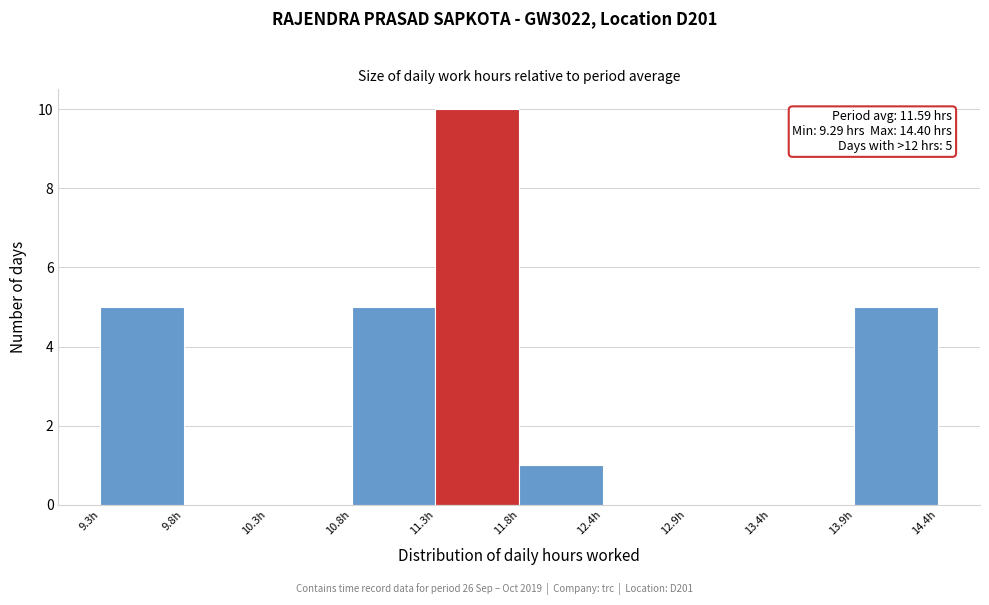

Which range on the x-axis has the tallest bar?

11.3 to 11.8